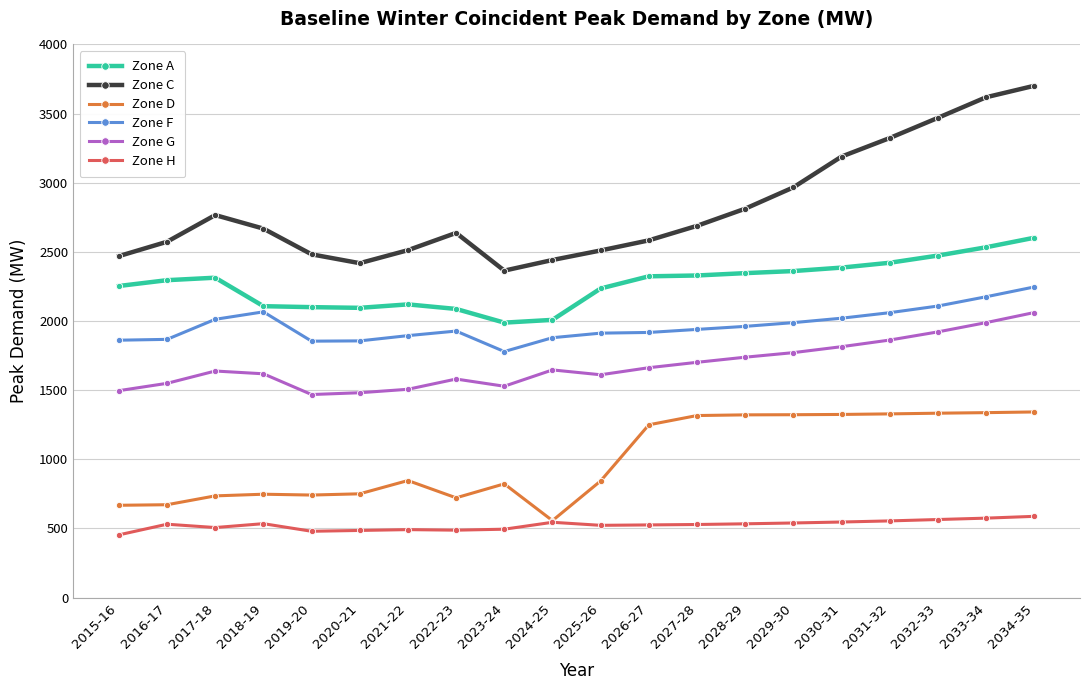

Is the value of Zone G at 2019-20 greater than the value of Zone H at 2030-31?

Yes